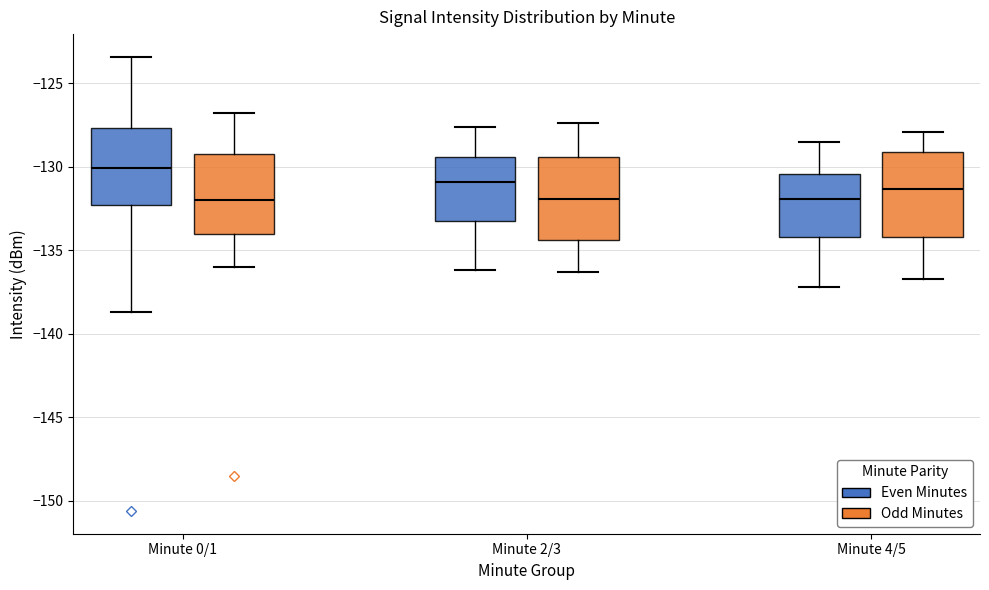

Which box's median line is the highest?

Minute 0/1 (Even Minutes)